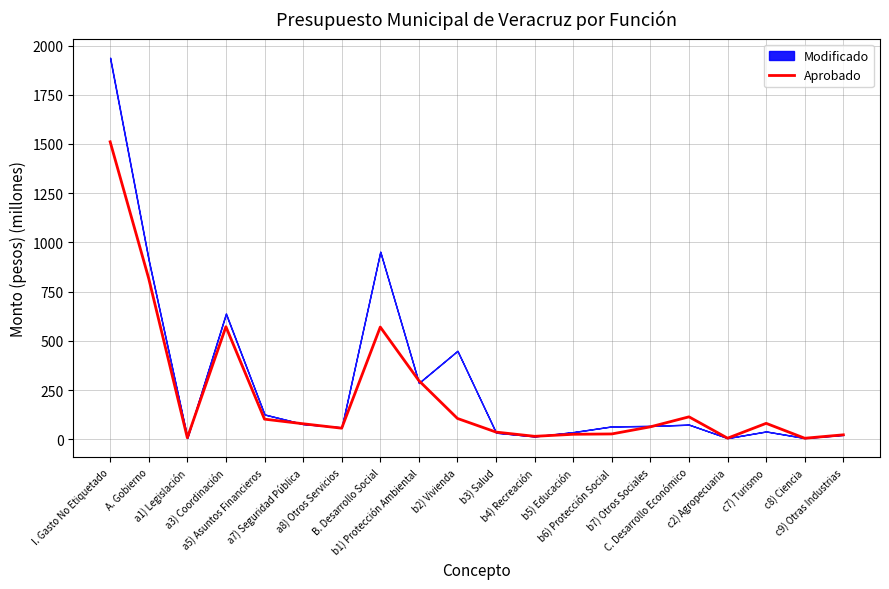

List the labels in order of value, smallest first.

c8) Ciencia, c2) Agropecuaria, a1) Legislación, b4) Recreación, c9) Otras Industrias, b5) Educación, b6) Protección Social, b3) Salud, a8) Otros Servicios, b7) Otros Sociales, a7) Seguridad Pública, c7) Turismo, a5) Asuntos Financieros, b2) Vivienda, C. Desarrollo Económico, b1) Protección Ambiental, B. Desarrollo Social, a3) Coordinación, A. Gobierno, I. Gasto No Etiquetado